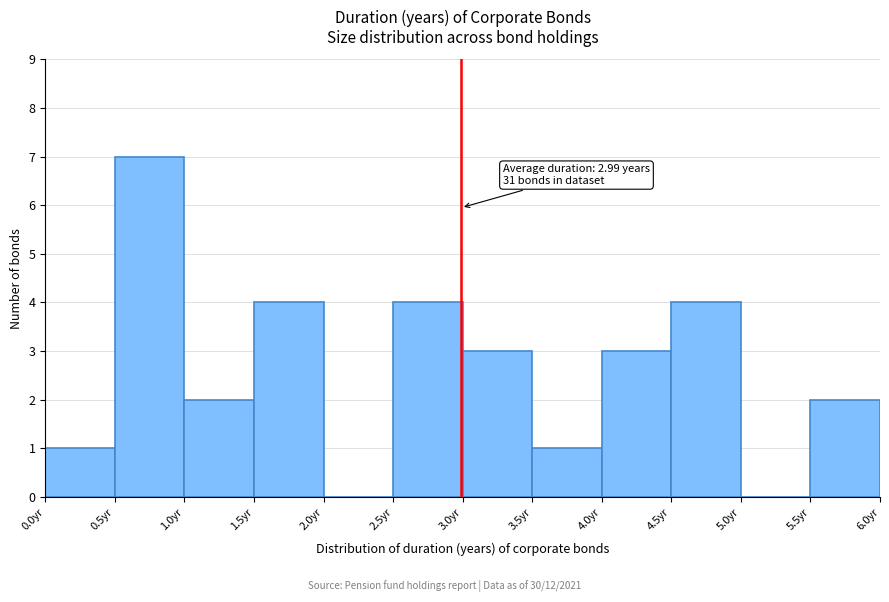

Which range on the x-axis has the tallest bar?

0.5 to 1.0